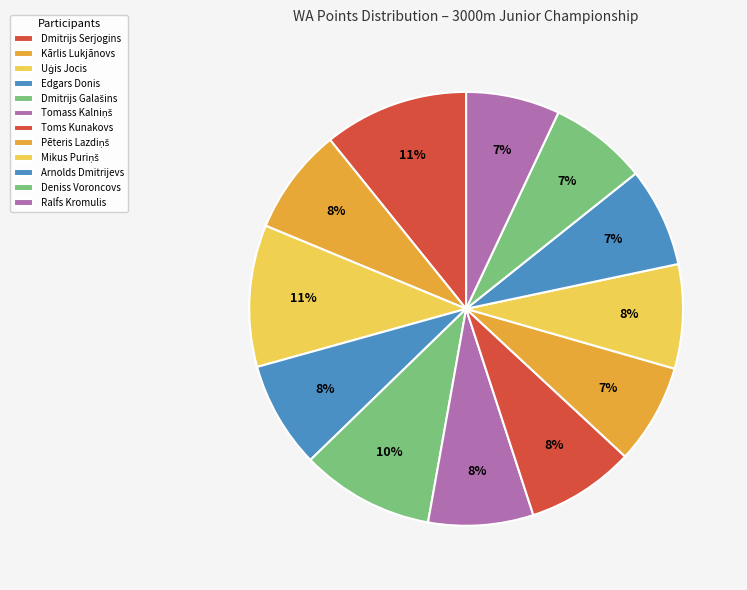

How many slices are in this pie chart?

12